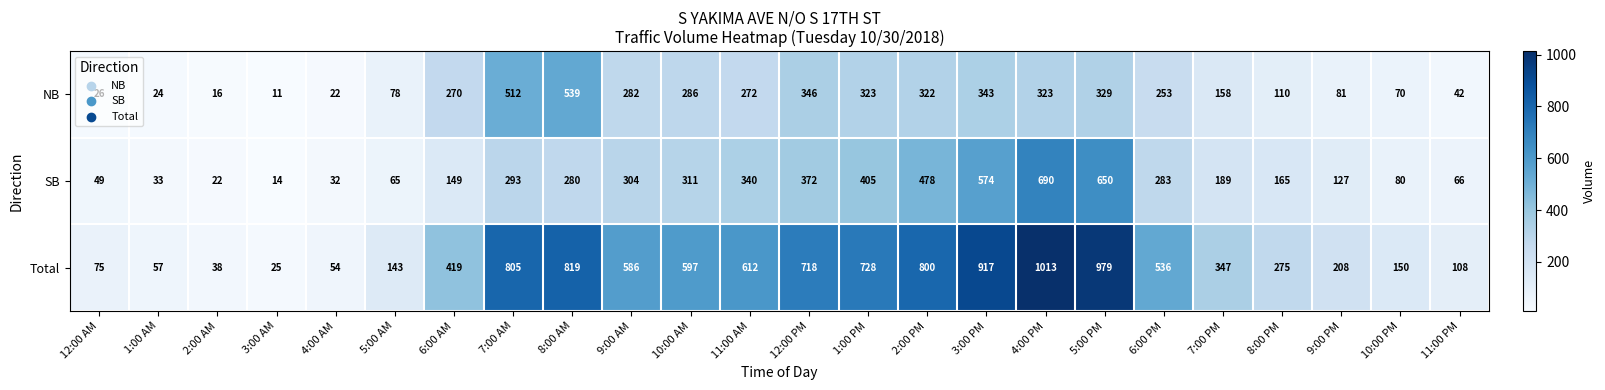

Which series changed the most between 1:00 PM and 10:00 PM?

Total